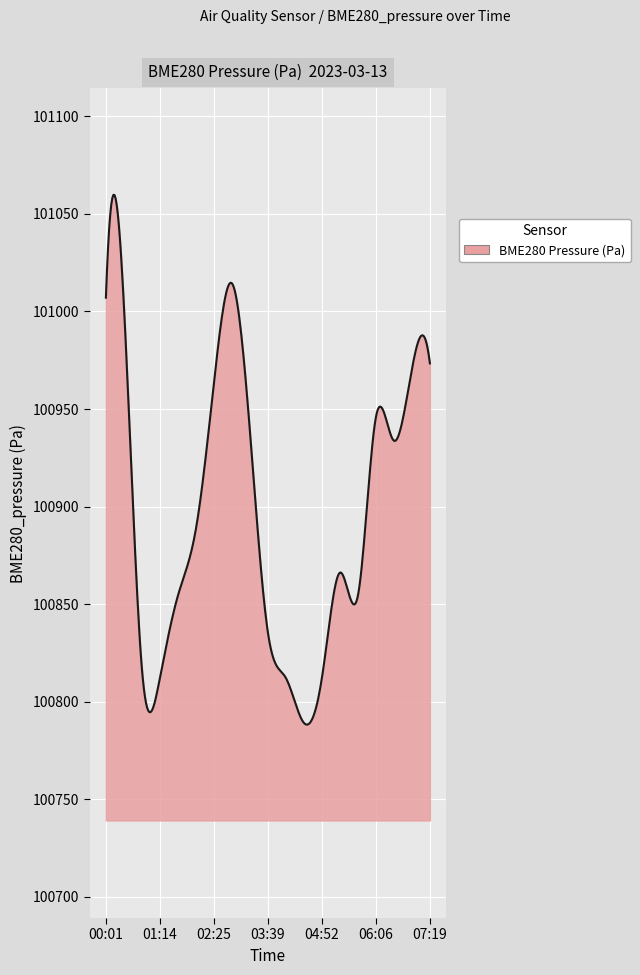

What is the smallest value displayed?

100788.3